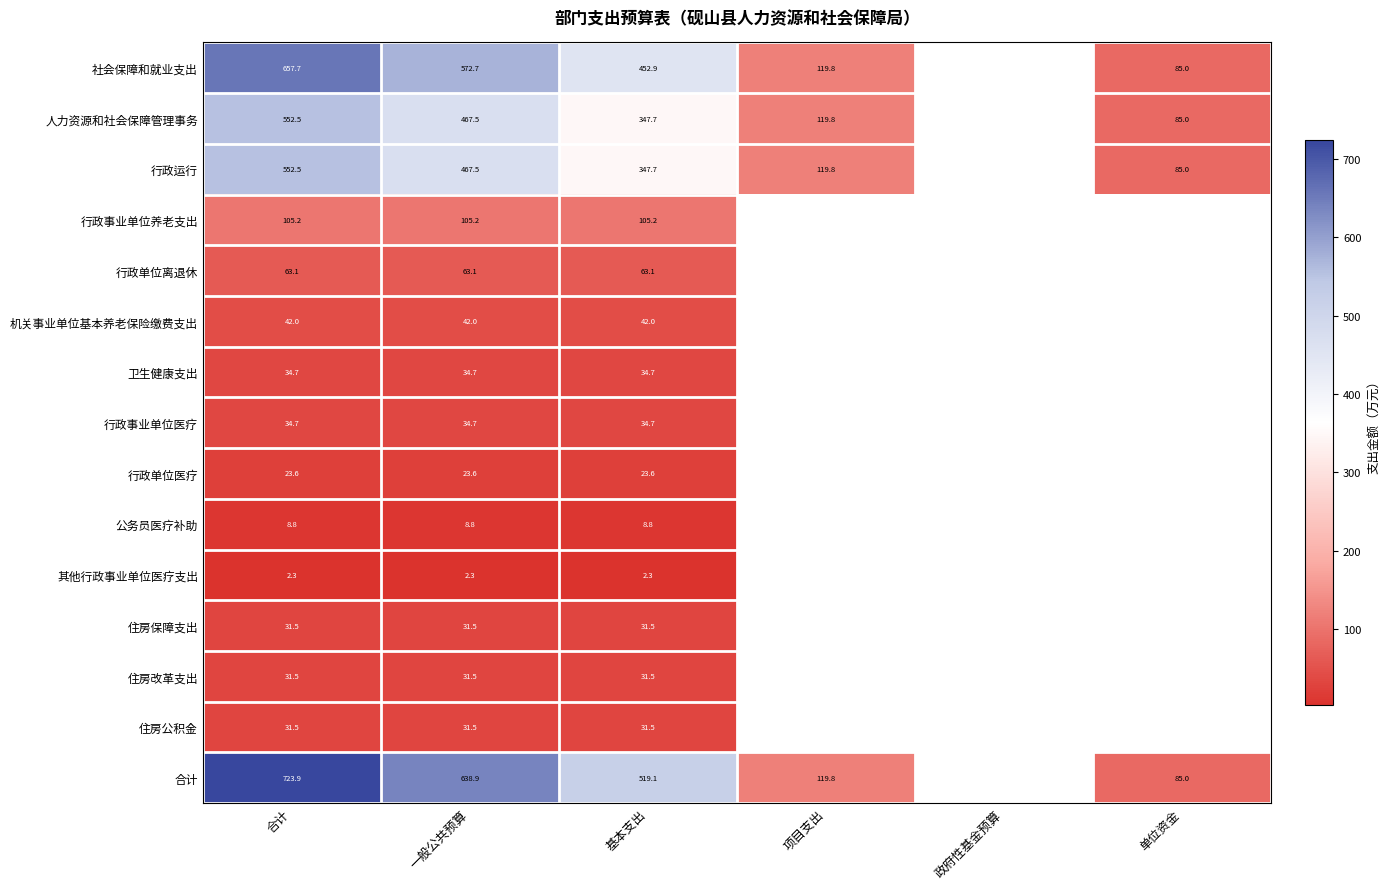

List the series in order of their peak value, highest first.

合计, 社会保障和就业支出, 人力资源和社会保障管理事务, 行政运行, 行政事业单位养老支出, 行政单位离退休, 机关事业单位基本养老保险缴费支出, 卫生健康支出, 行政事业单位医疗, 住房保障支出, 住房改革支出, 住房公积金, 行政单位医疗, 公务员医疗补助, 其他行政事业单位医疗支出